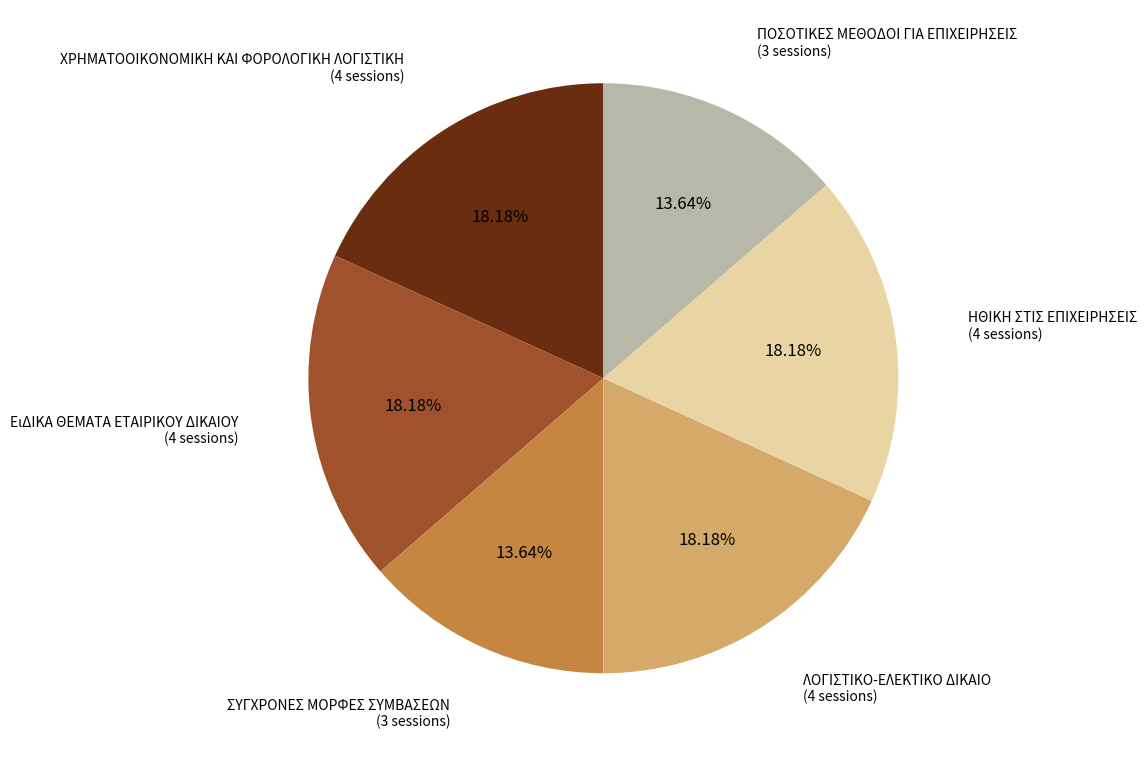

How many segments does this pie chart have?

6